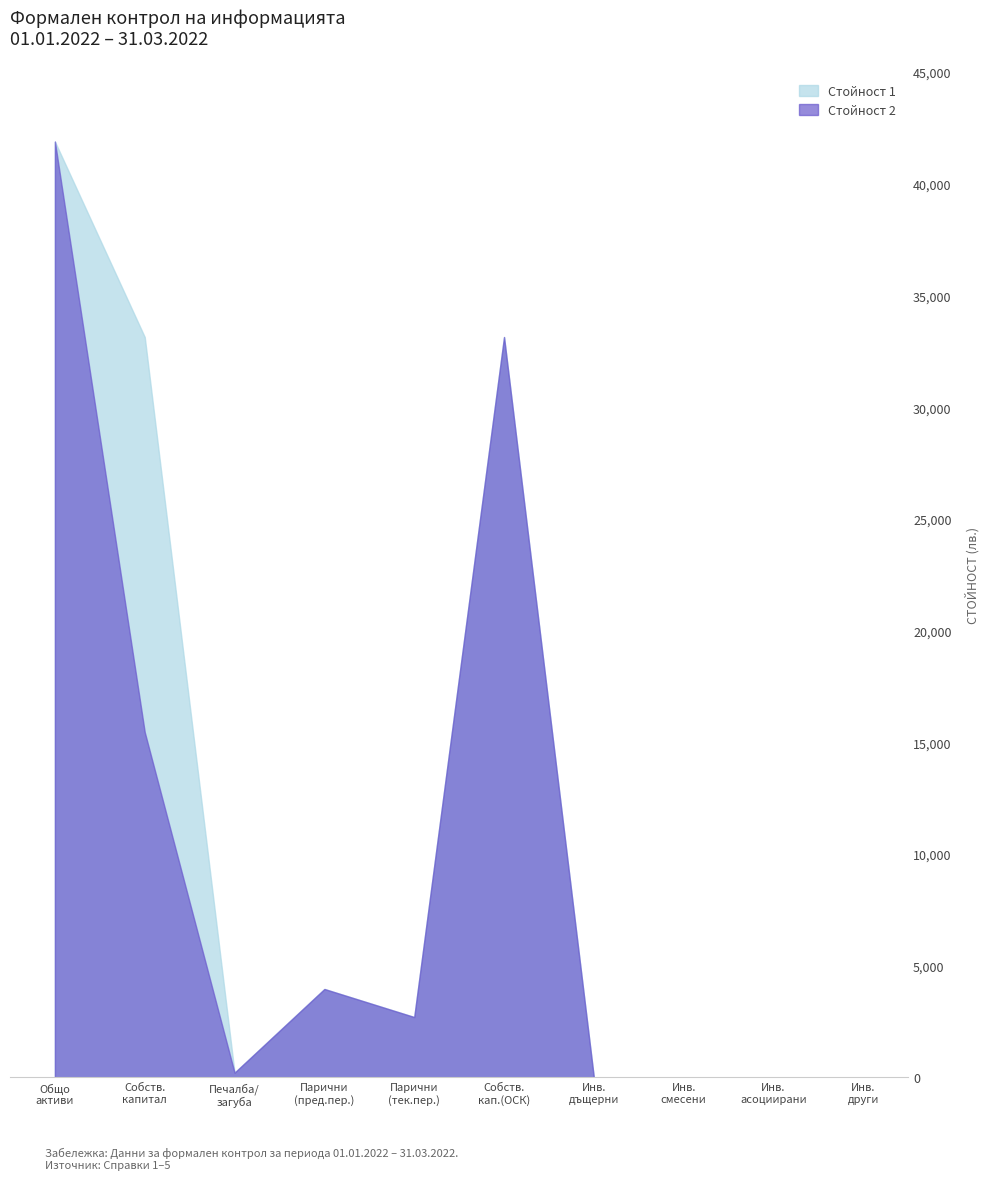

What is the difference between the maximum and minimum values in the Стойност 1 series?

41891